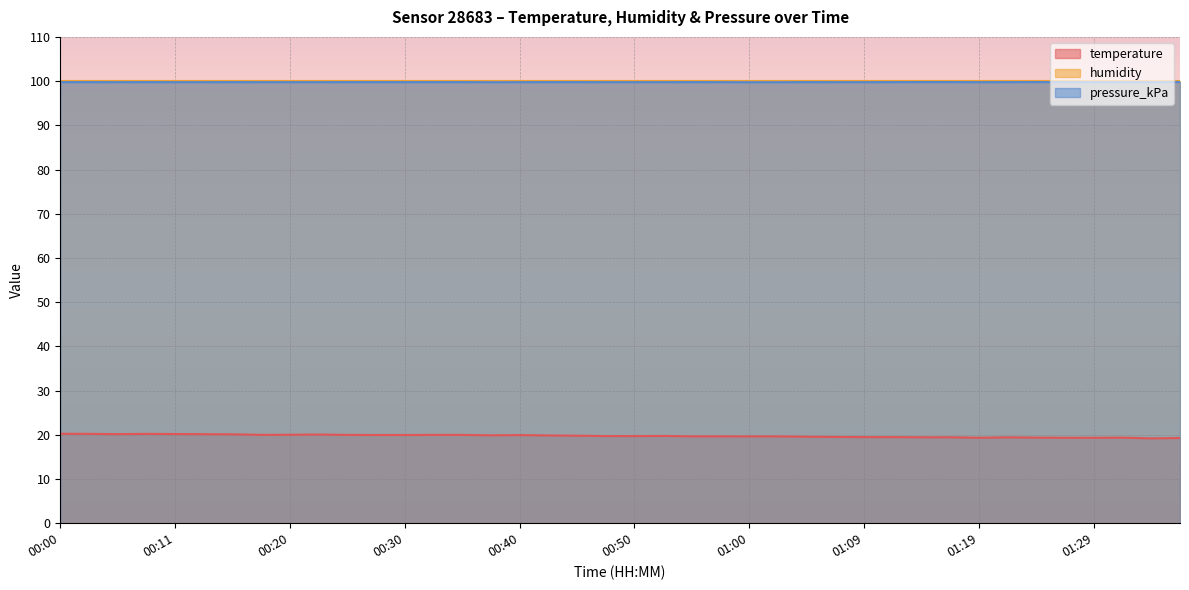

What is the sum of all temperature values?

789.7